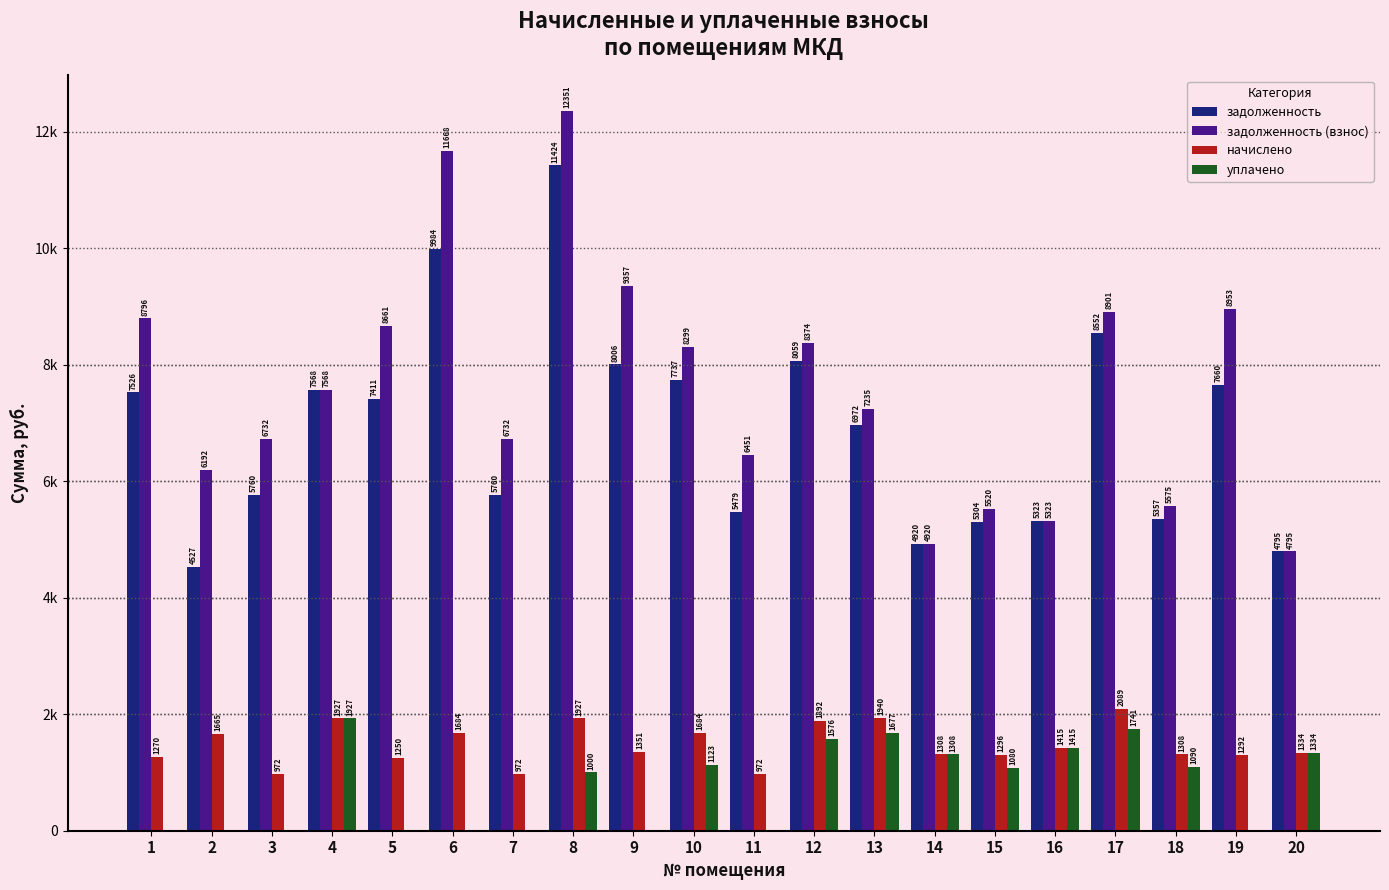

What are all the series names shown in the legend?

задолженность, задолженность (взнос), начислено, уплачено